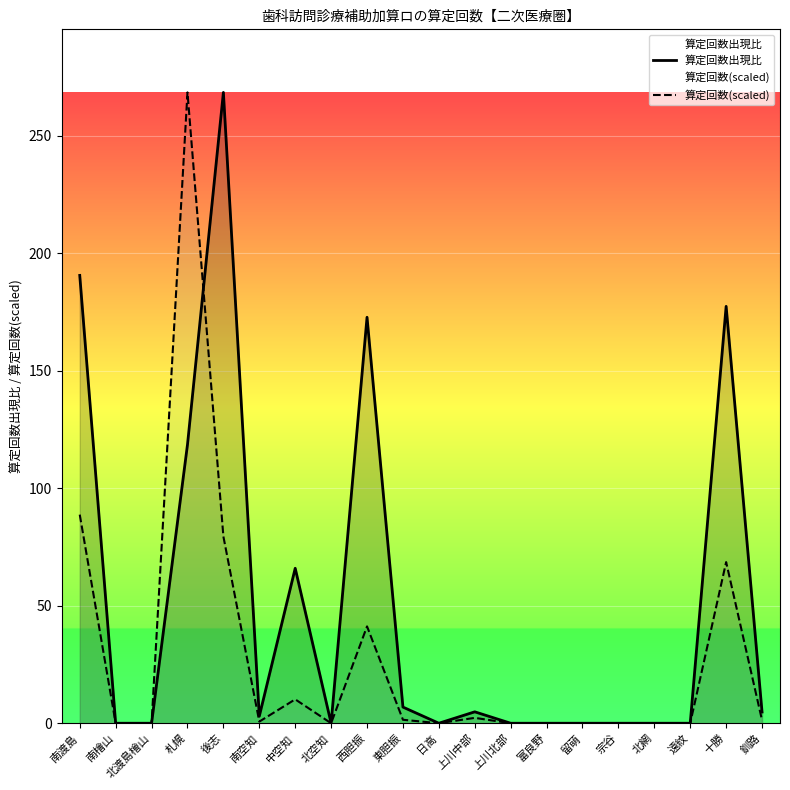

True or false: 算定回数(scaled) has a value of 184.2 at 留萌.

False